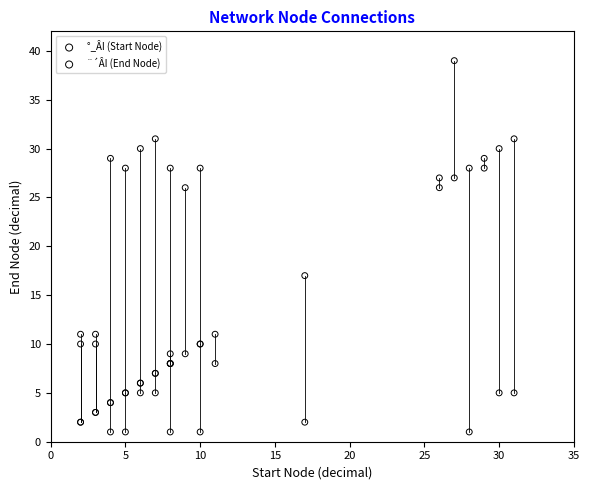

In the ¨´ÂI (End Node) series, what Y value is closest to 20?

26